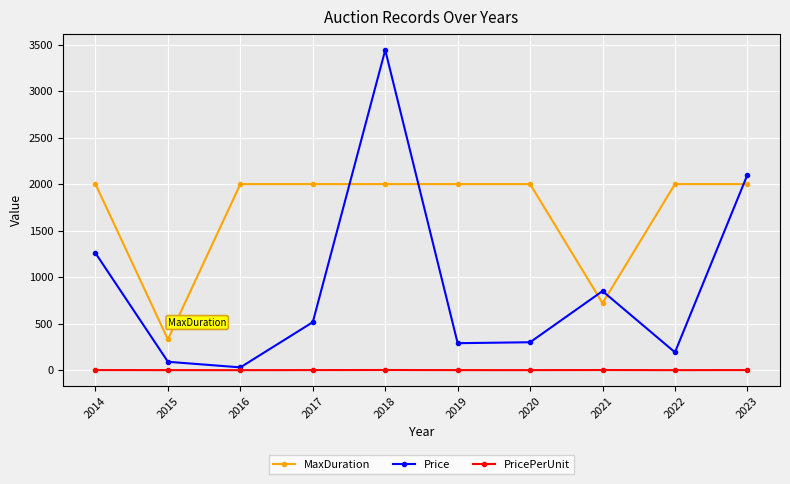

At which category does Price reach its first local peak?

2018